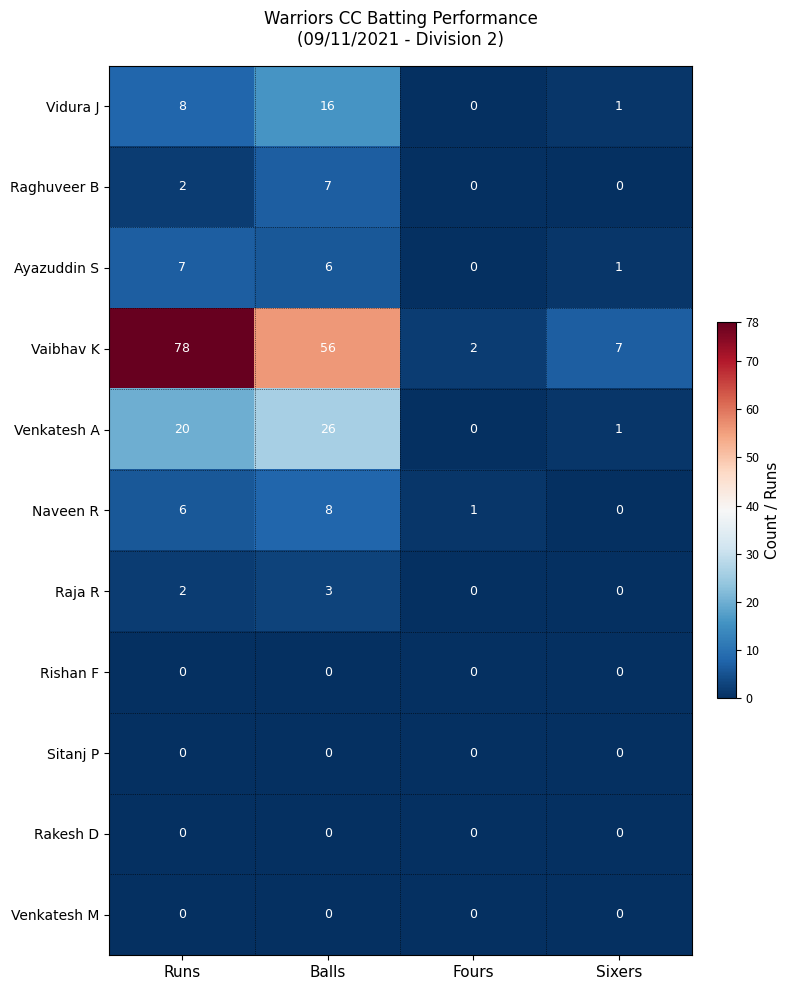

What is the average value of the Naveen R series?

4